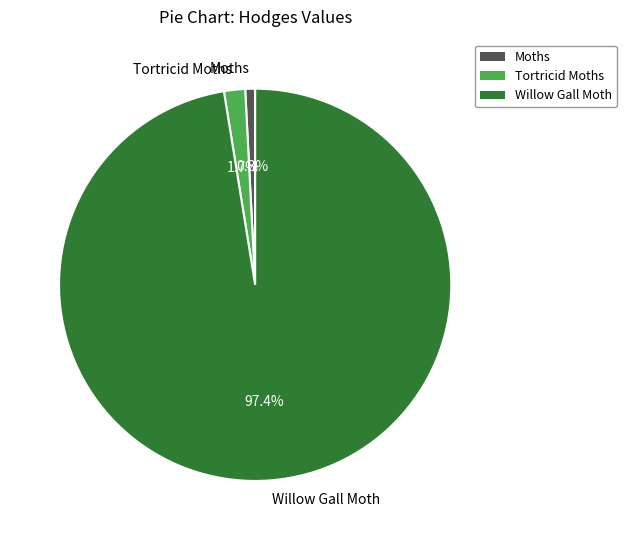

Count the number of slices in the pie.

3